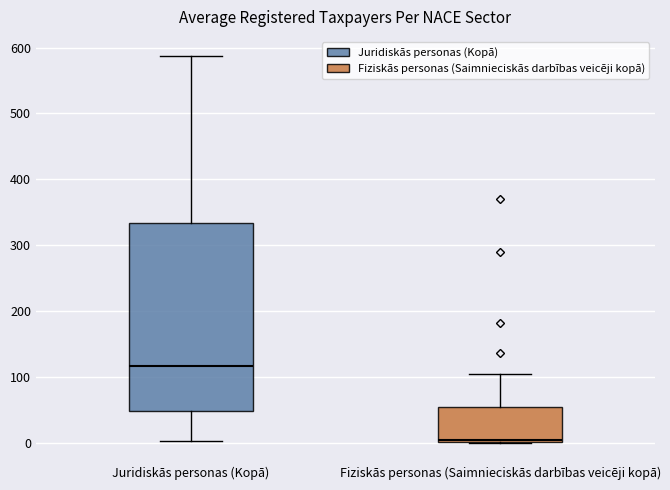

Where is the upper edge of the box for Juridiskās personas (Kopā) on the y-axis? The values are not printed on the chart, so give them approximately, as read against the axis.

330